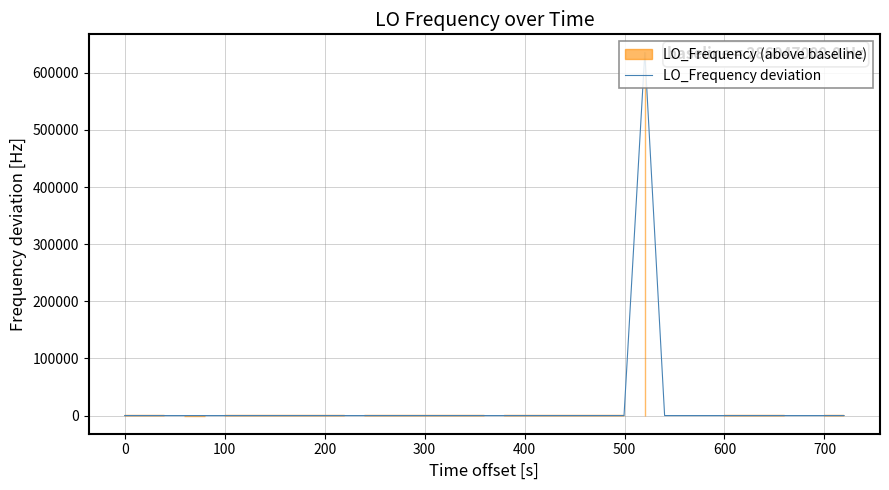

How many categories are shown in the chart?

40